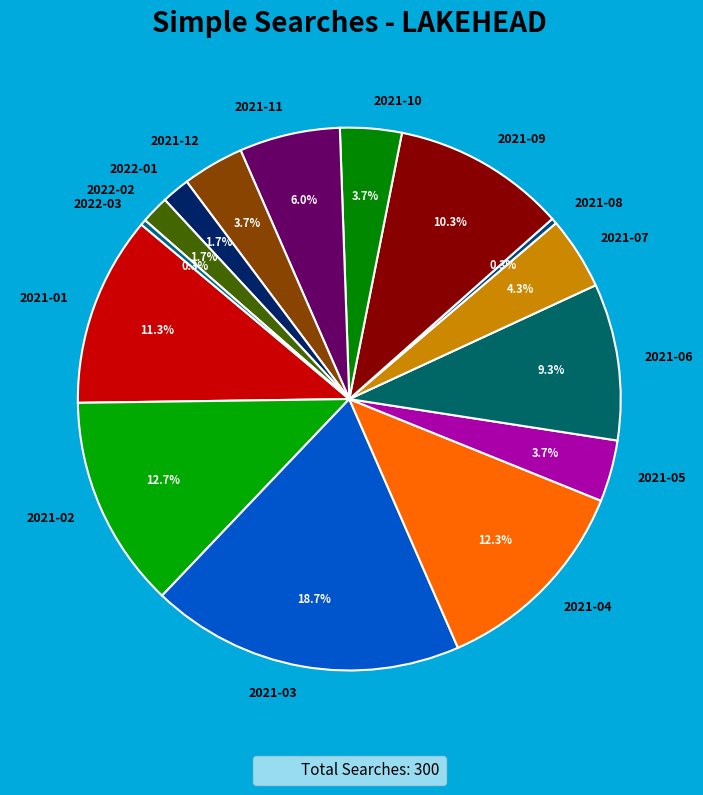

What percentage is NOT represented by 2021-12?

96.3%